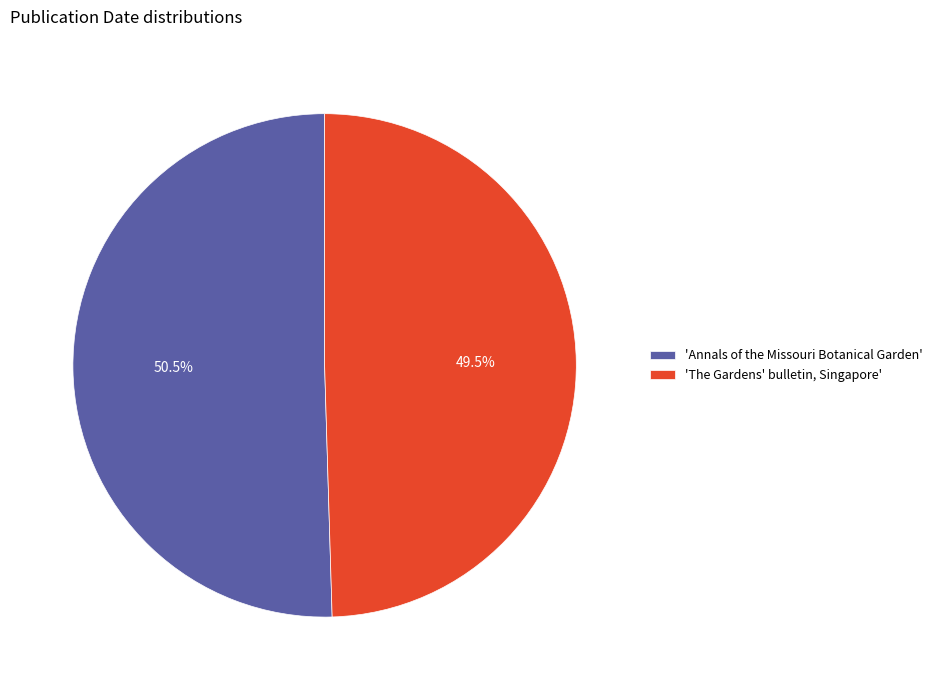

Do 'The Gardens' bulletin, Singapore' and 'Annals of the Missouri Botanical Garden' together represent more than half of the pie?

Yes